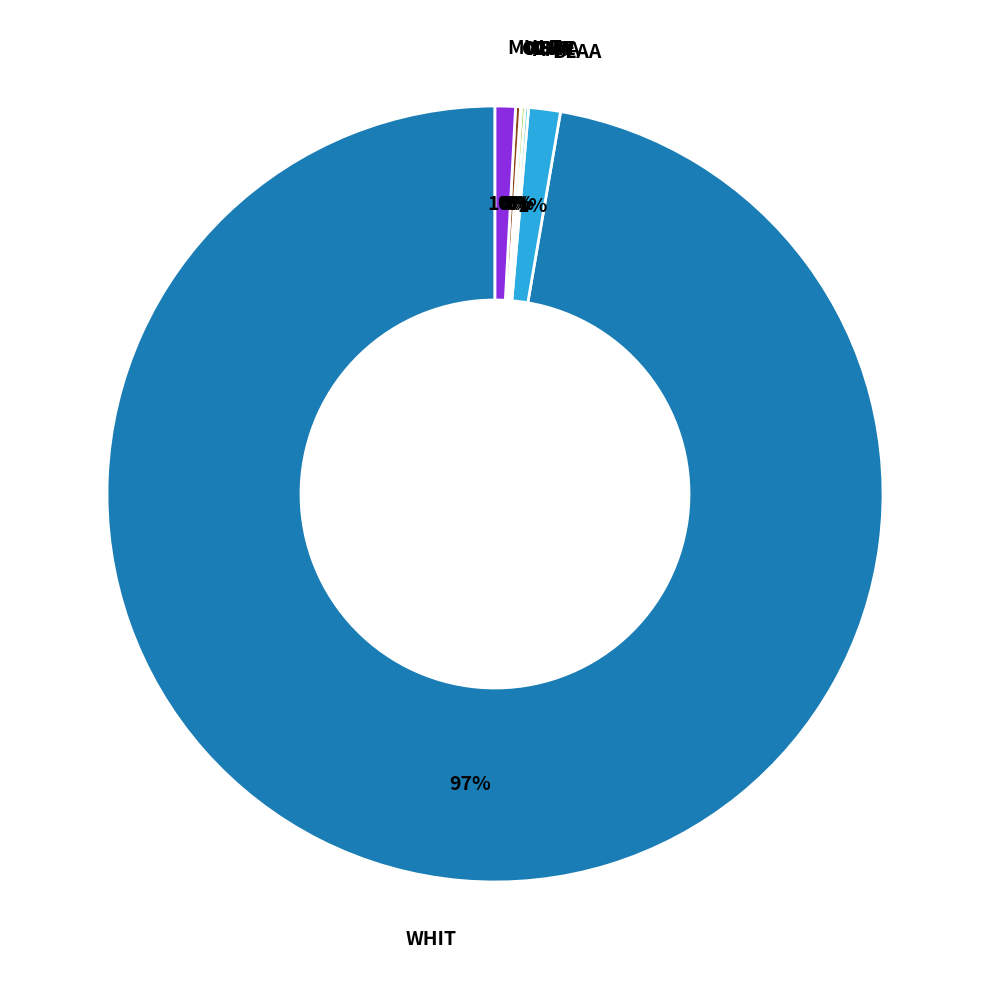

Is there a majority slice in this chart?

Yes